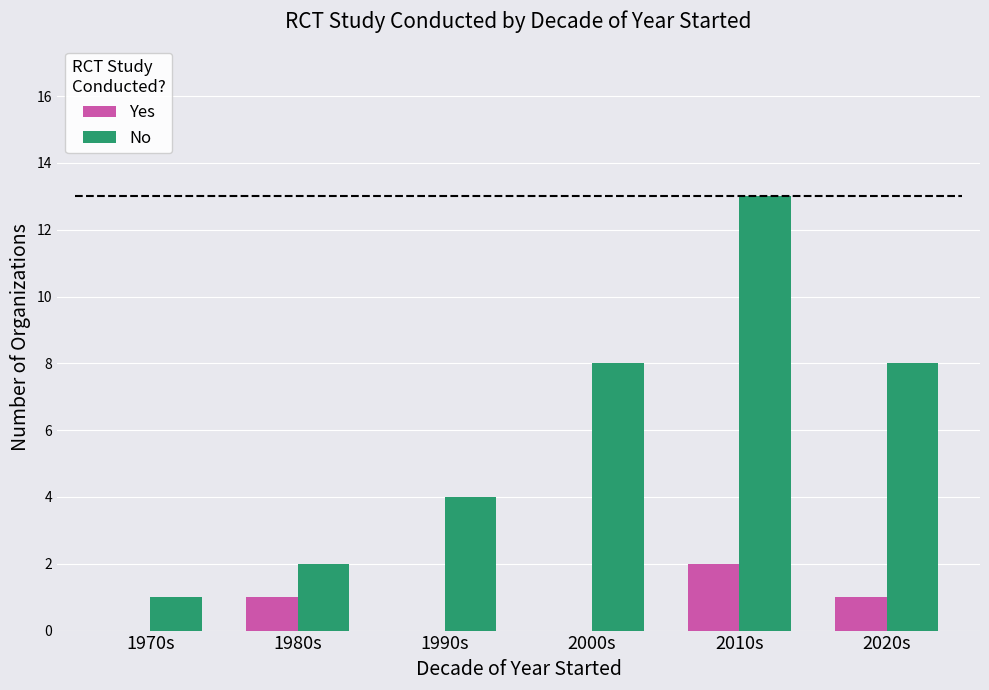

What is the sum of all No values?

36